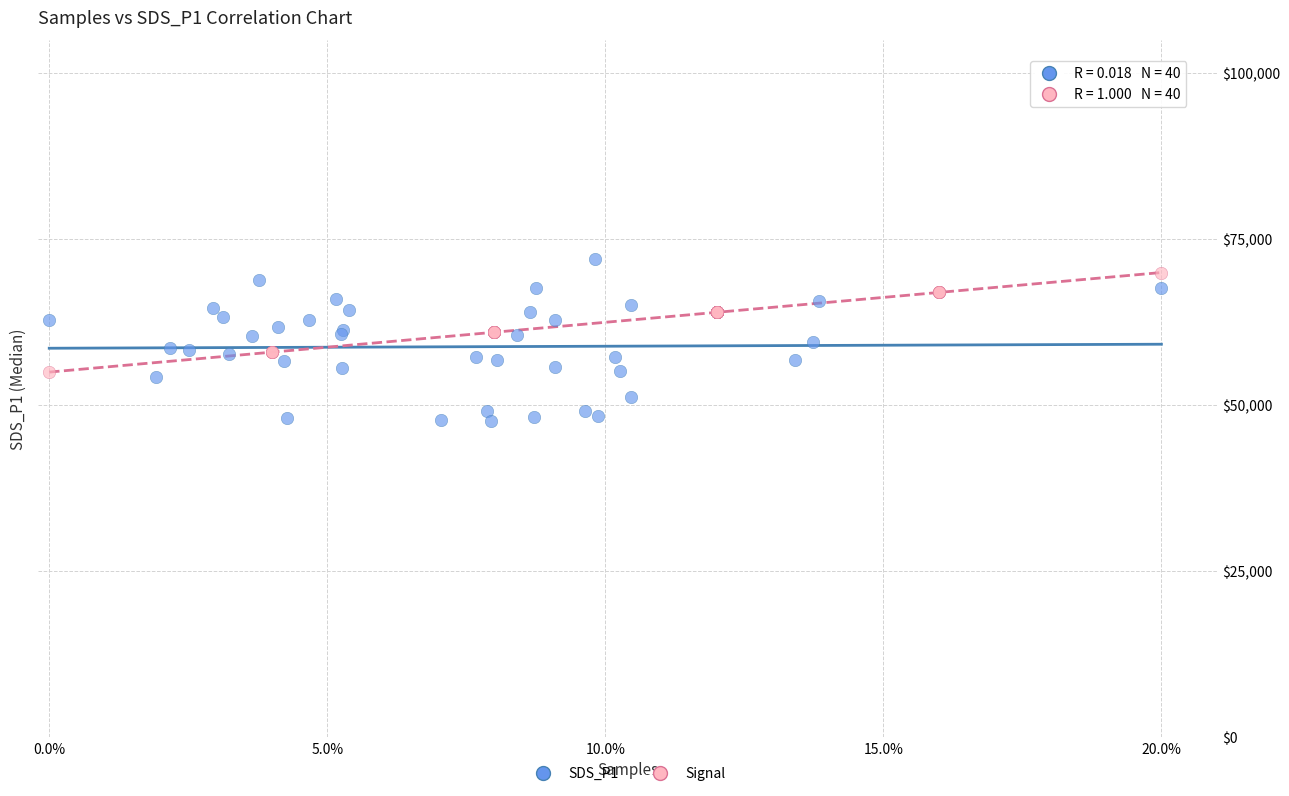

Which series reaches the minimum Y coordinate?

SDS_P1